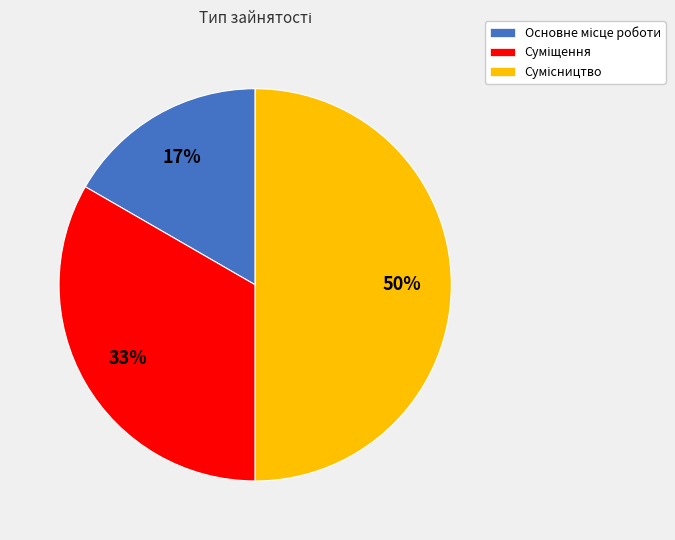

Which has a higher value, Сумісництво or Суміщення?

Сумісництво